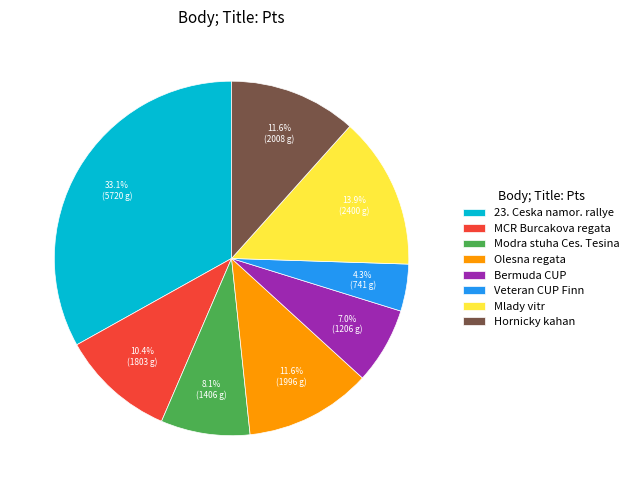

What portion of the pie excludes 23. Ceska namor. rallye?

66.9%